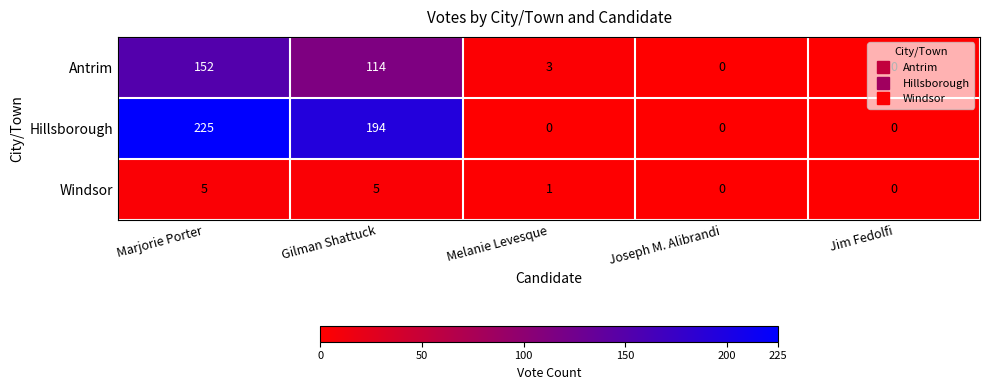

How many data points in Antrim are less than 3?

2